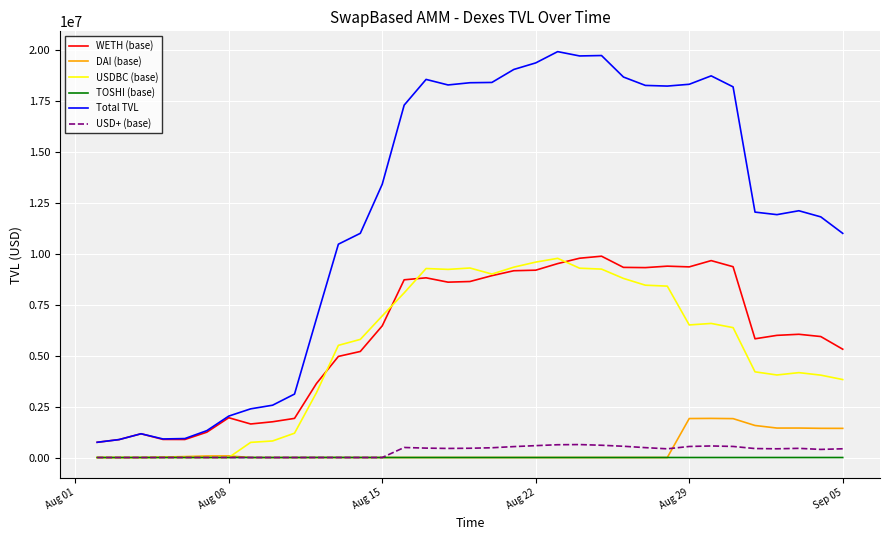

True or false: WETH (base) and USD+ (base) intersect in this chart.

False